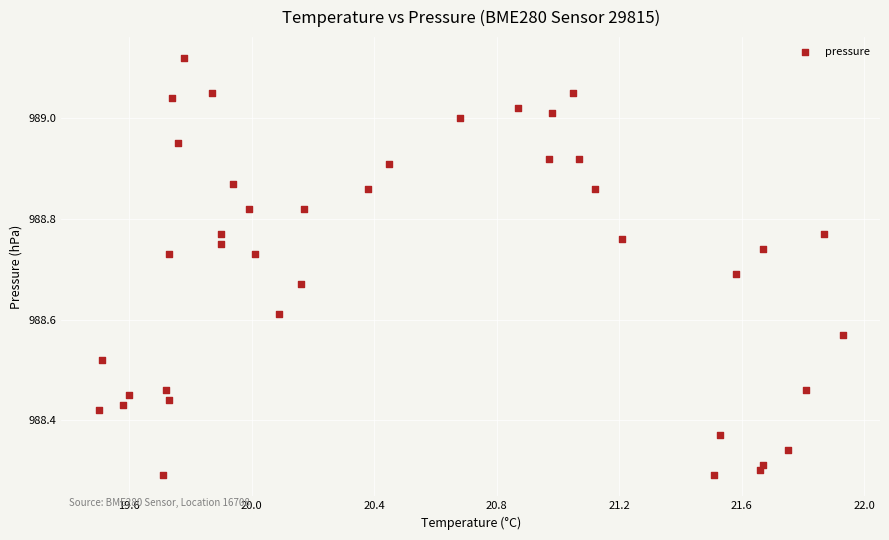

What is the range of X values (max minus min)?

2.4